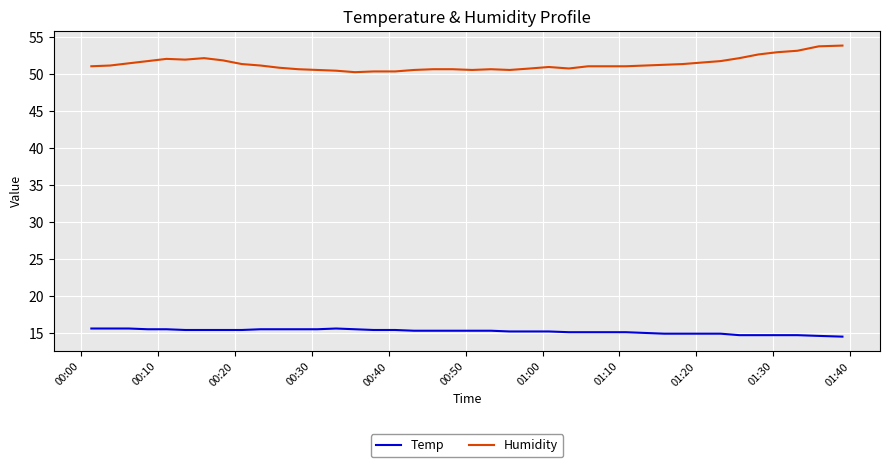

What is the difference between the maximum and minimum values in the Humidity series?

3.6